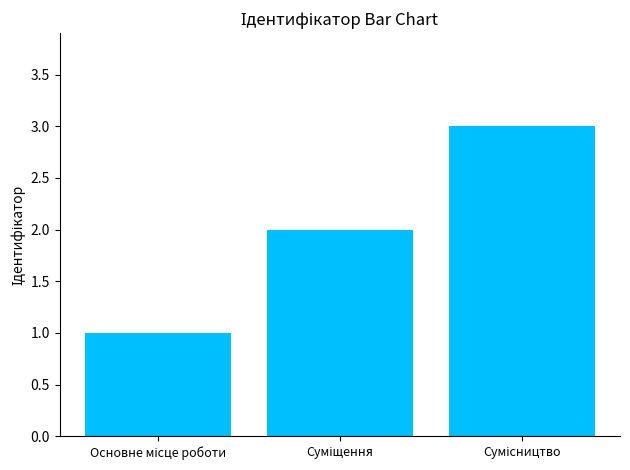

How many bars are there in total?

3